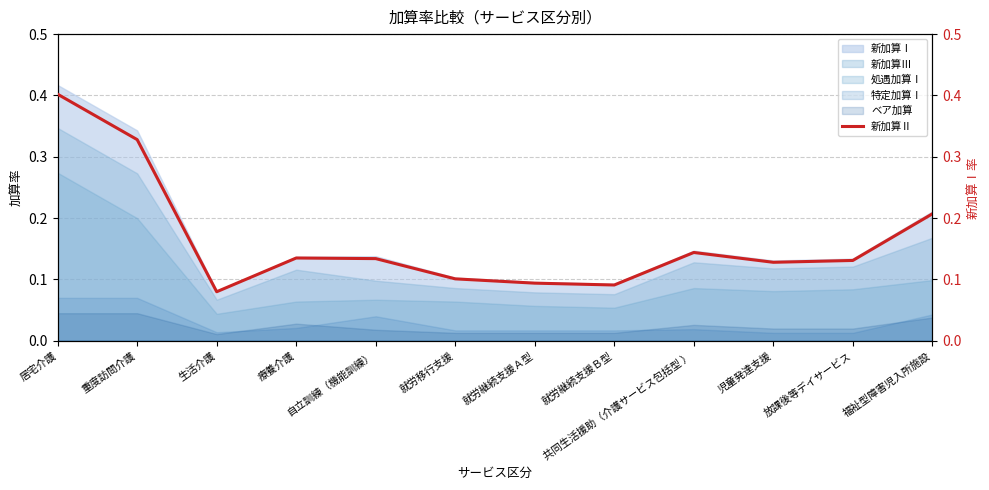

What is the label of the 4th point from the left?

療養介護